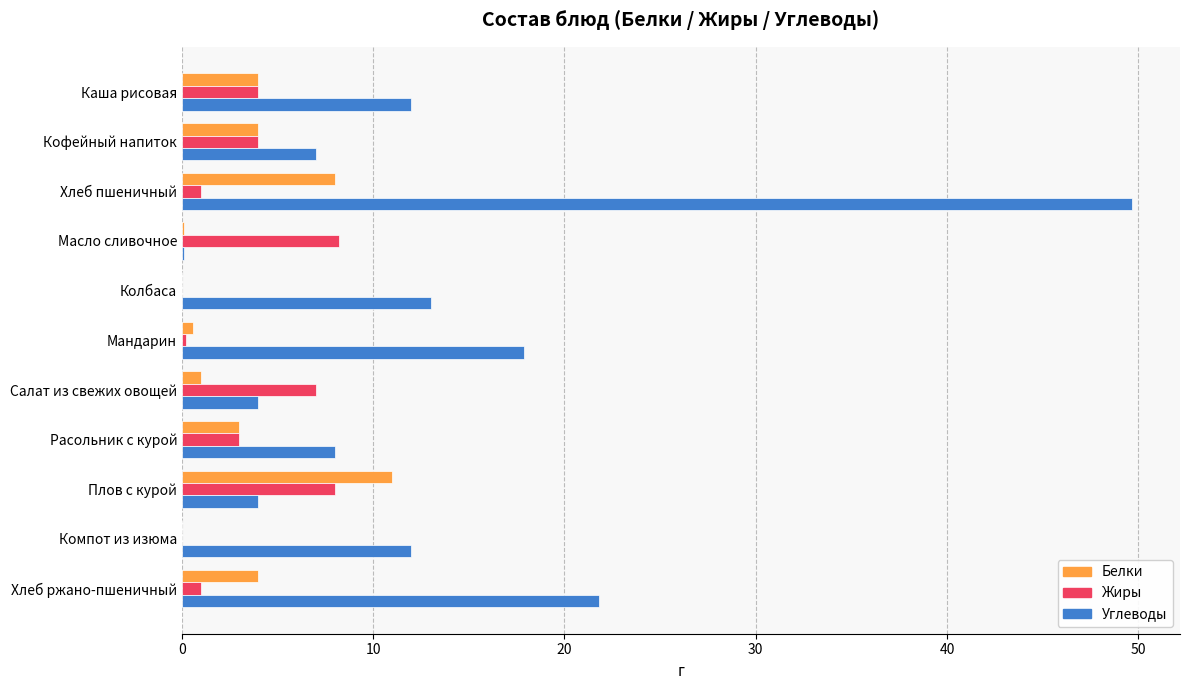

Is it true that Углеводы equals 49.7 at Хлеб пшеничный?

True